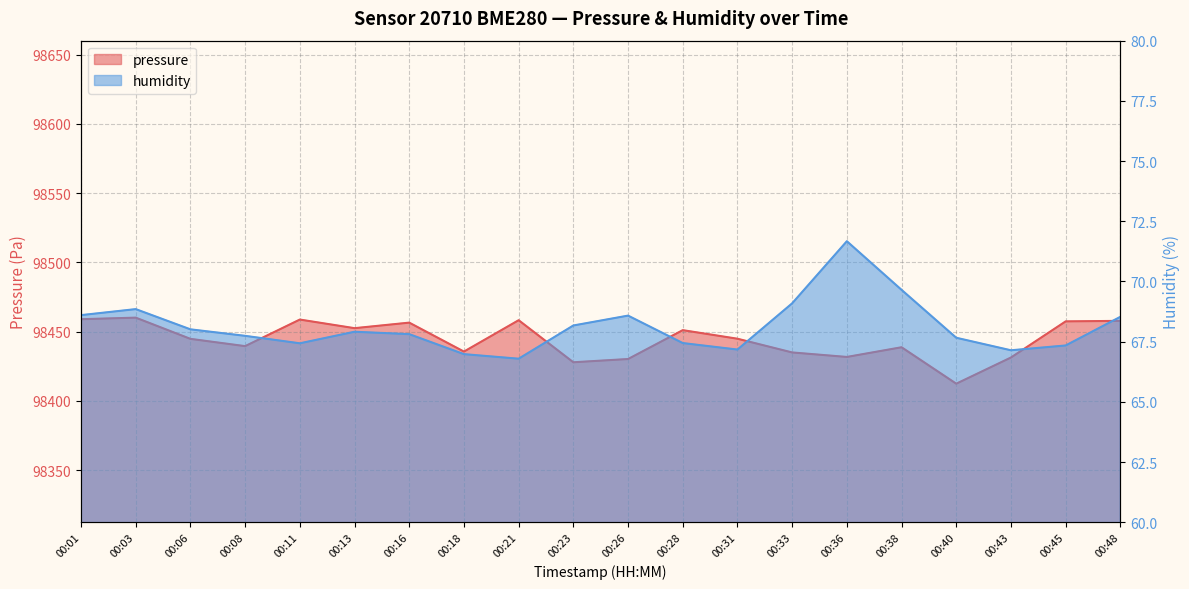

Rank the series by their maximum value, from lowest to highest.

humidity, pressure